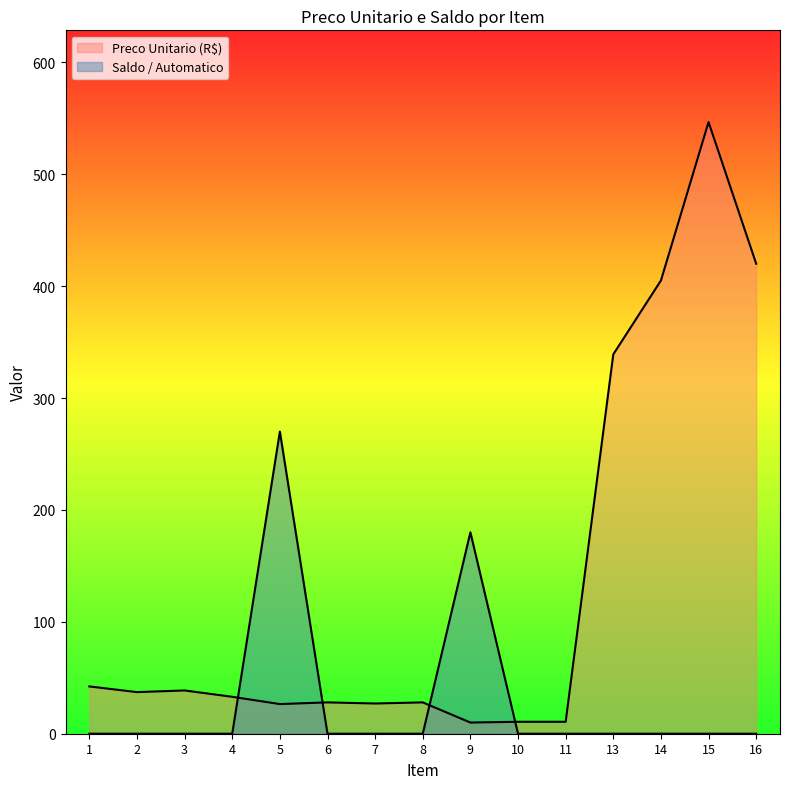

Is the value of Preco Unitario (R$) at 16 greater than the value of Saldo / Automatico at 14?

Yes